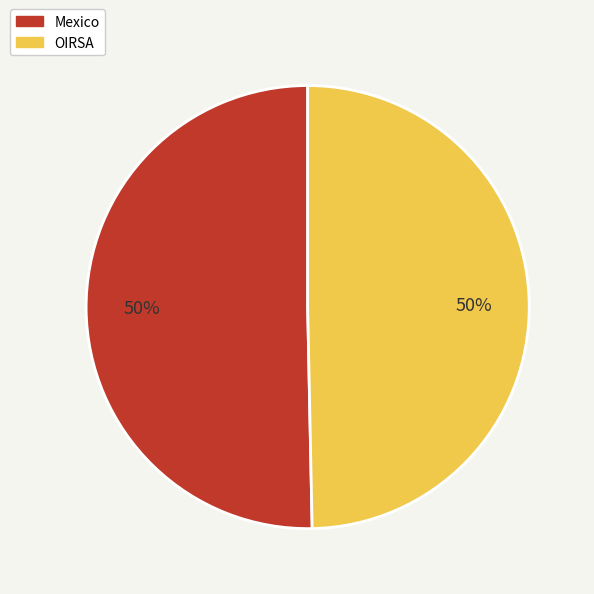

To the nearest percent, what is the average slice percentage?

50%